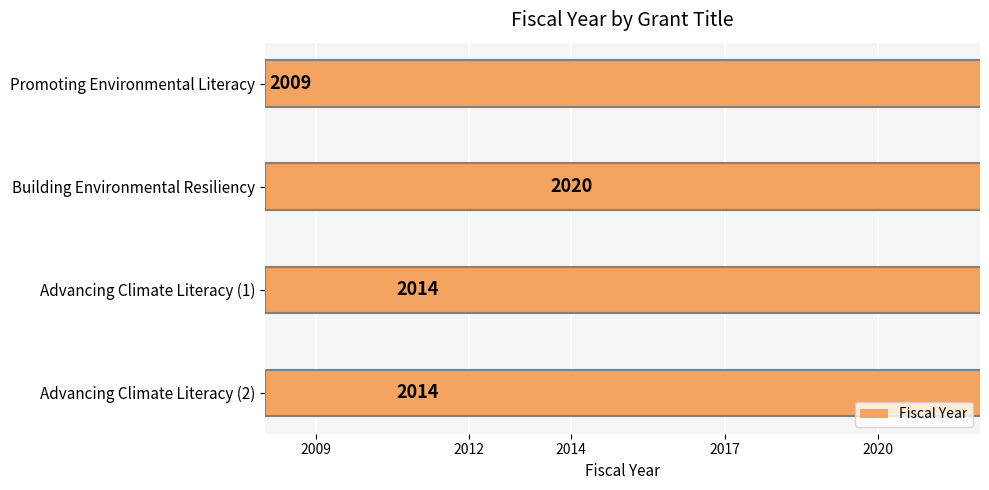

What is the average value?

2014